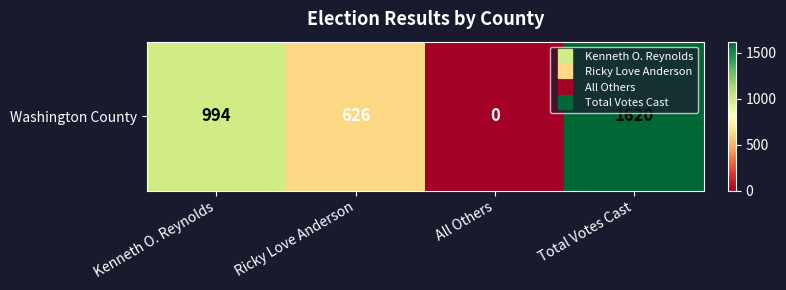

Reading left to right, what are all the values shown in this chart?

Kenneth O. Reynolds=994	Ricky Love Anderson=626	All Others=0	Total Votes Cast=1620